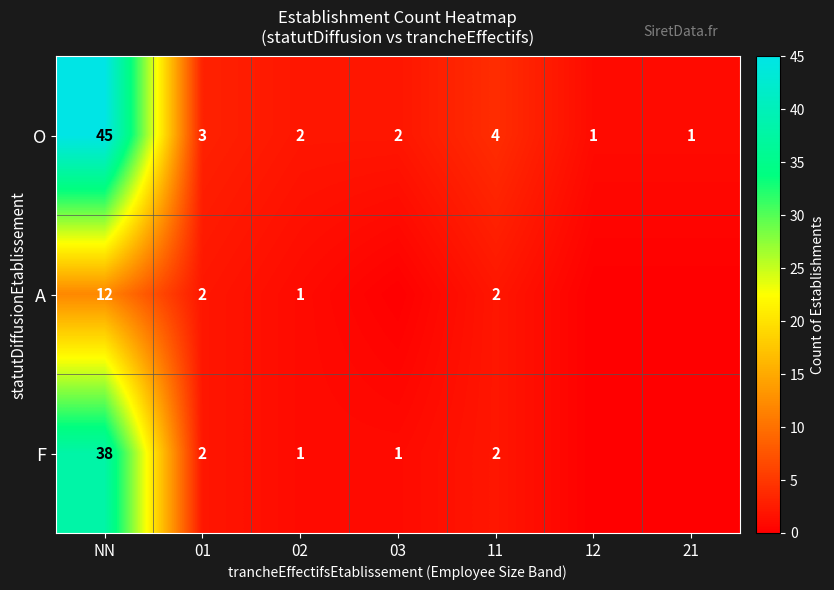

Which has a higher value, 11 or 12?

11